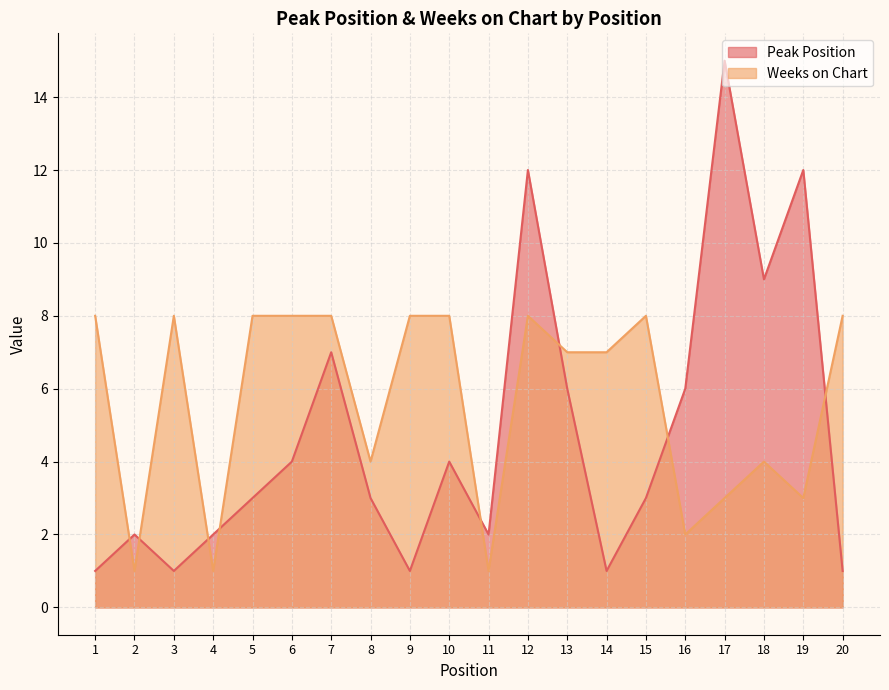

At which category does Peak Position reach its first local peak?

2